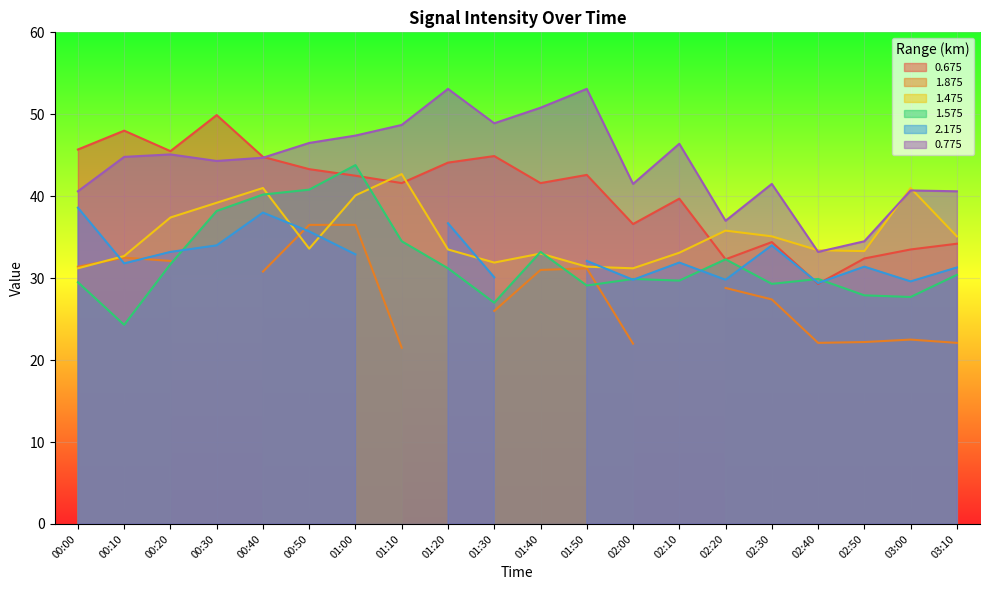

The 1.575 series shows 29.7 at 02:10. True or false?

True